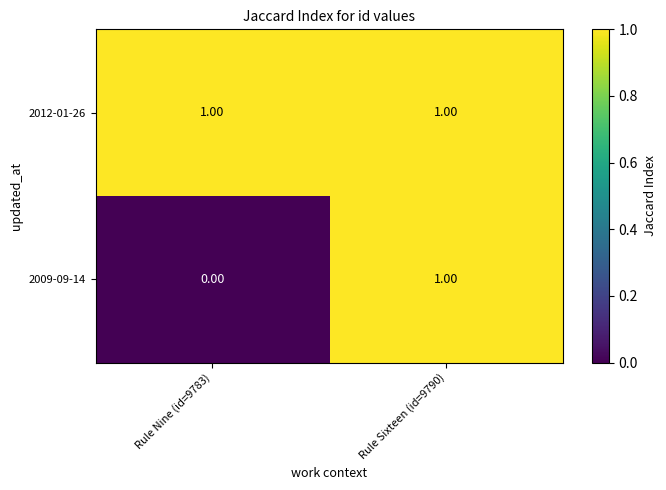

At which category does the chart reach its minimum across all series?

Rule Nine (id=9783)